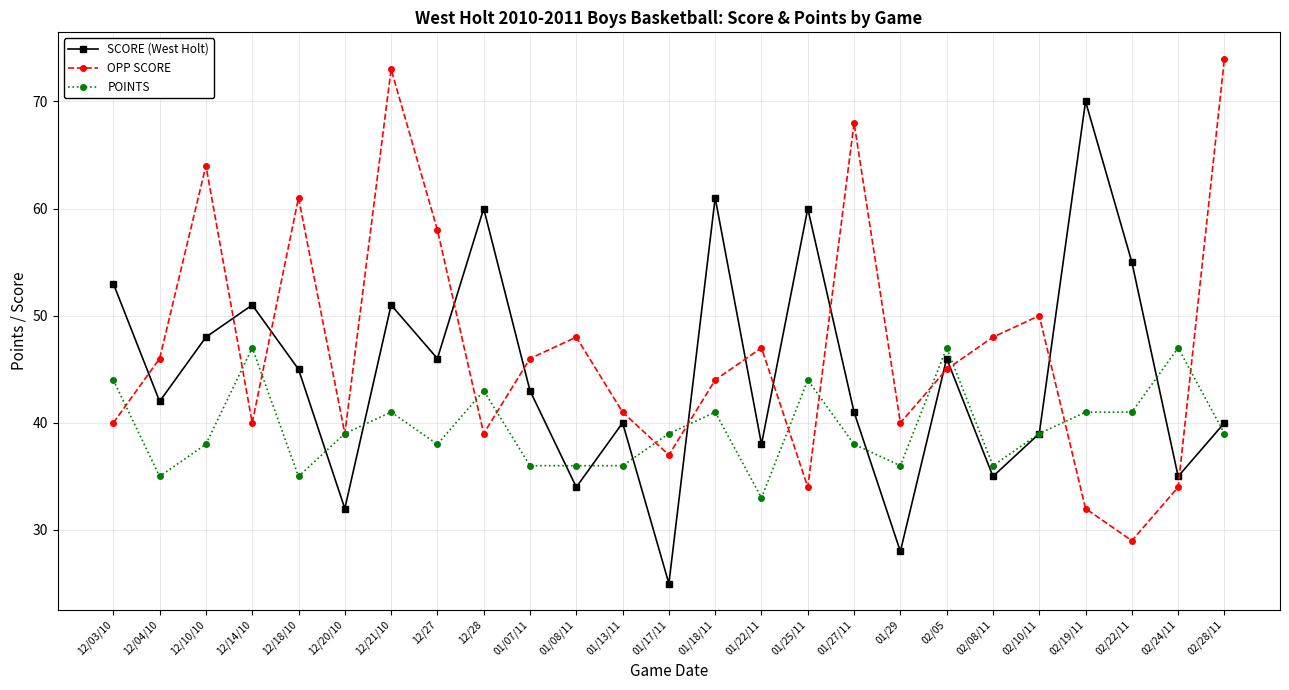

Which label corresponds to the smallest value in the chart?

01/17/11